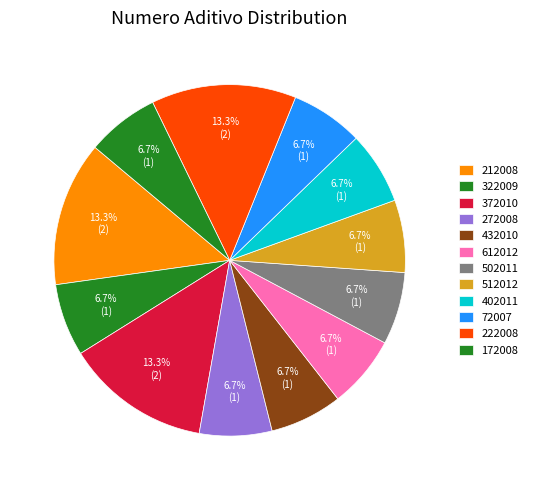

To the nearest percent, what percentage of the pie is 222008?

13%